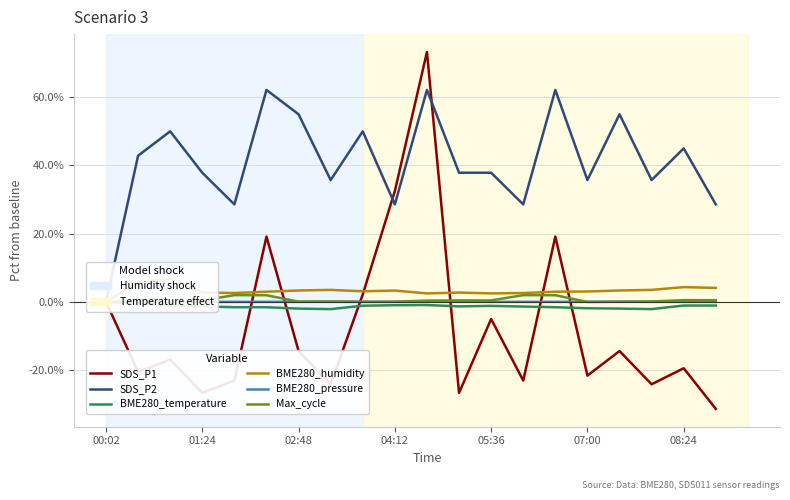

Reading right to left, list all the values displayed in this chart.

SDS_P1: -31.4	-19.5	-24.2	-14.4	-21.7	19.1	-23.1	-5.1	-26.7	73.3	32.5	2.2	-24.2	-14.4	19.1	-23.1	-26.7	-17.0	-20.6	0.0
SDS_P2: 28.6	45.0	35.7	55.0	35.7	62.1	28.6	37.9	37.9	62.1	28.6	50.0	35.7	55.0	62.1	28.6	37.9	50.0	42.9	0.0
BME280_temperature: -1.1	-1.1	-2.1	-2.0	-1.9	-1.6	-1.4	-1.2	-1.3	-0.9	-1.0	-1.1	-2.1	-2.0	-1.6	-1.6	-1.3	-1.0	-0.5	0.0
BME280_humidity: 4.1	4.3	3.5	3.3	3.0	3.0	2.6	2.5	2.7	2.5	3.3	3.1	3.5	3.3	3.0	2.6	2.7	6.8	5.7	0.0
BME280_pressure: -0.0	-0.0	0.0	0.0	0.0	0.0	-0.0	-0.0	-0.0	-0.0	-0.0	-0.0	0.0	0.0	0.0	-0.0	-0.0	-0.0	-0.0	0.0
Max_cycle: 0.5	0.5	0.1	0.0	-0.0	1.9	2.0	0.4	0.4	0.4	0.0	0.0	0.1	0.0	1.9	2.0	0.4	0.0	0.6	0.0